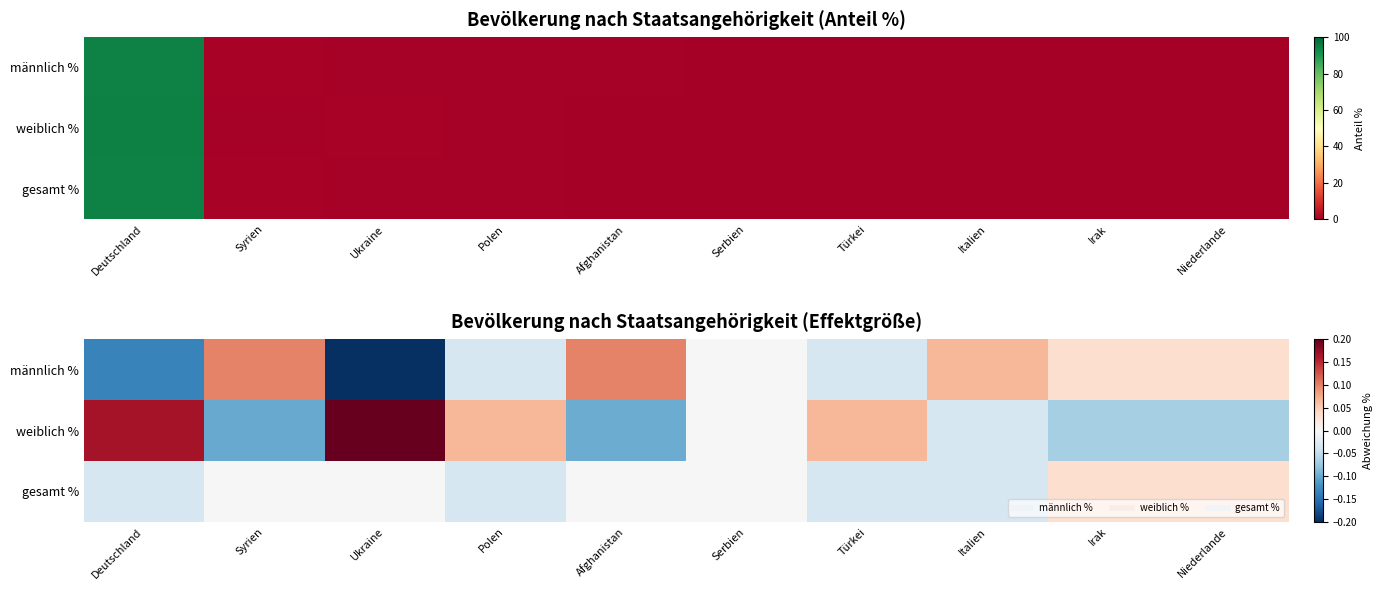

How many data points does each series have?

10